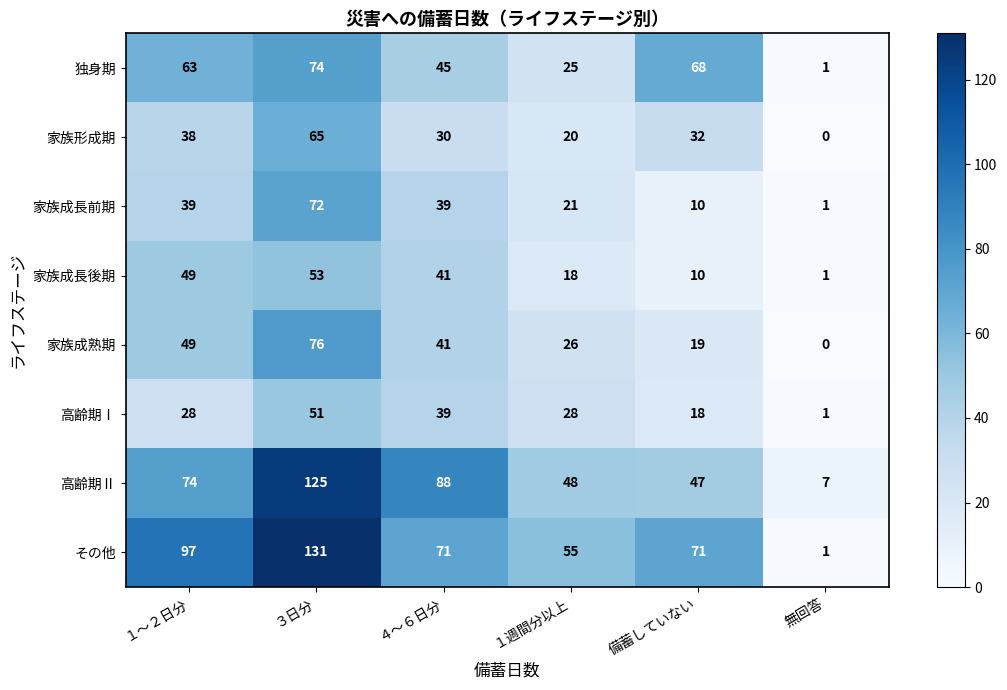

Which series has the largest range (max minus min)?

その他